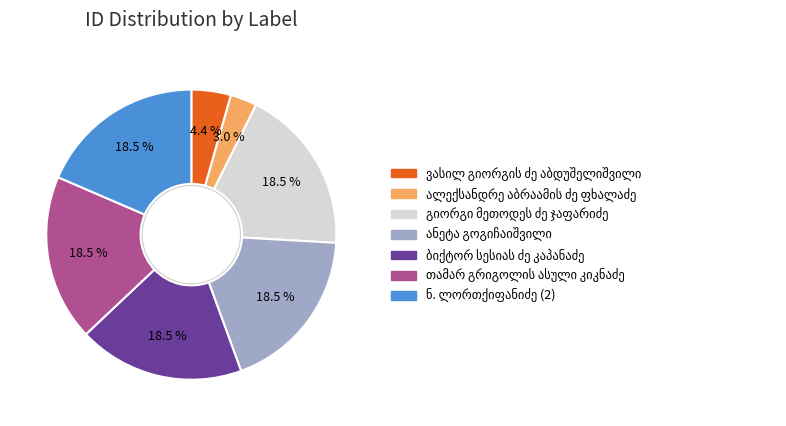

Is there any slice that represents more than half of the pie?

No